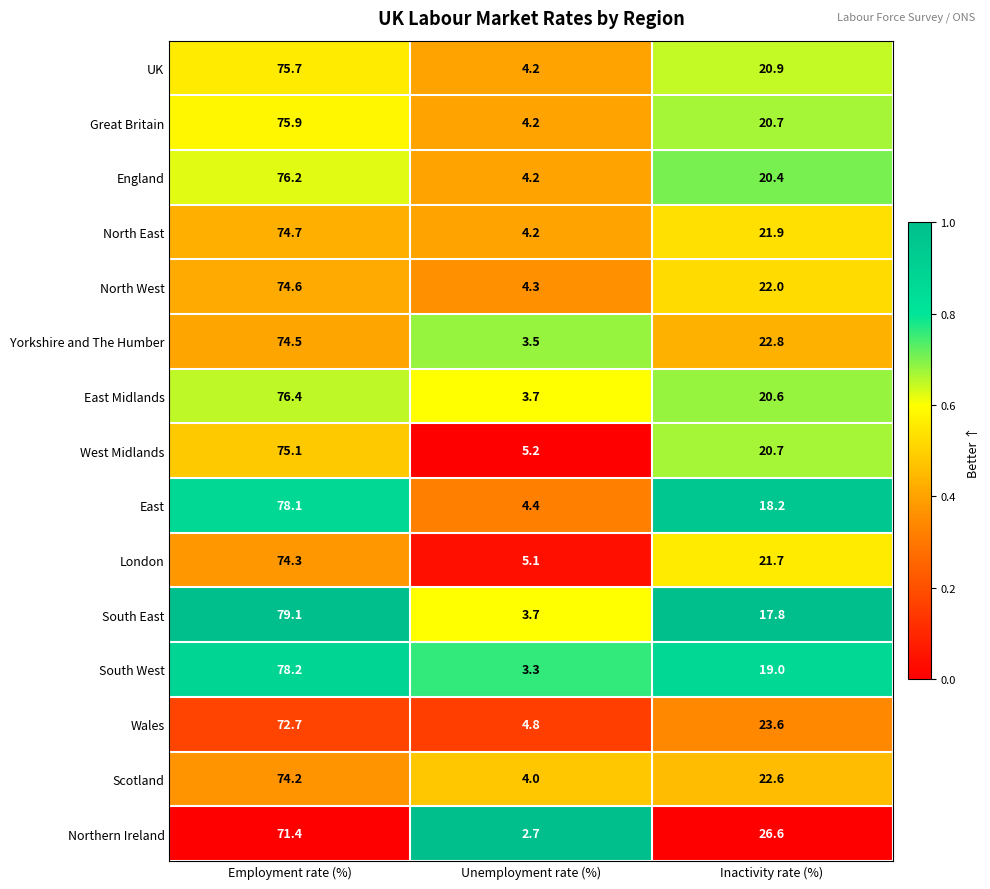

What value does the East series have at Inactivity rate (%)?

18.2